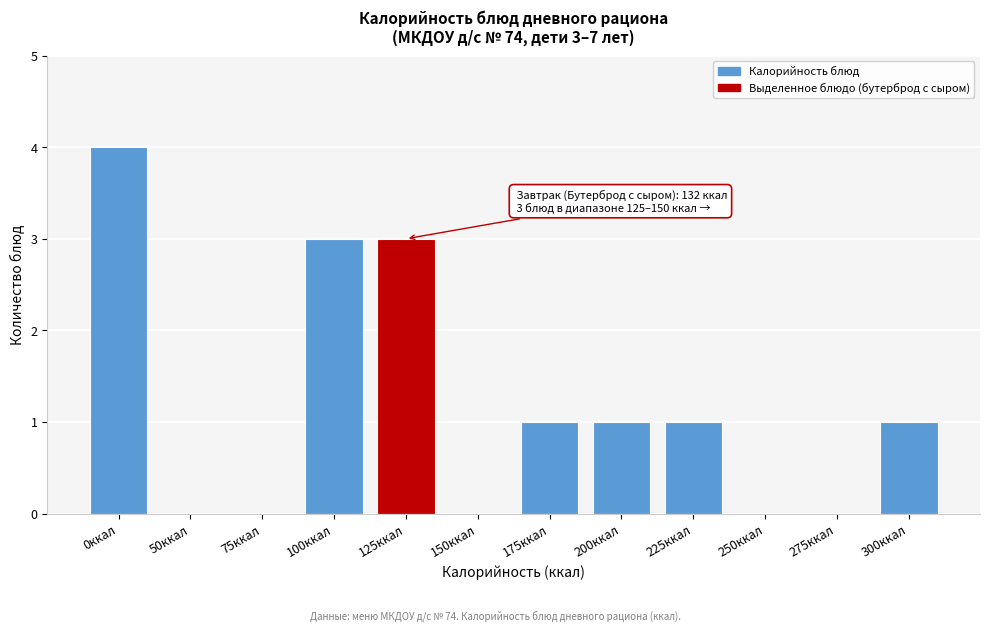

Reading right to left, extract all data points from this chart.

300ккал=1	275ккал=0	250ккал=0	225ккал=1	200ккал=1	175ккал=1	150ккал=0	125ккал=3	100ккал=3	75ккал=0	50ккал=0	0ккал=4